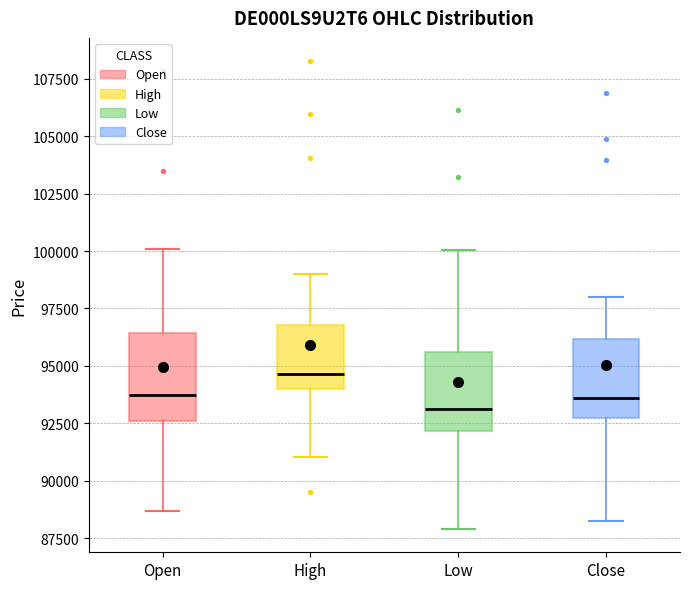

Where does the upper whisker of the box for Low end on the y-axis? The values are not printed on the chart, so give them approximately, as read against the axis.

100000